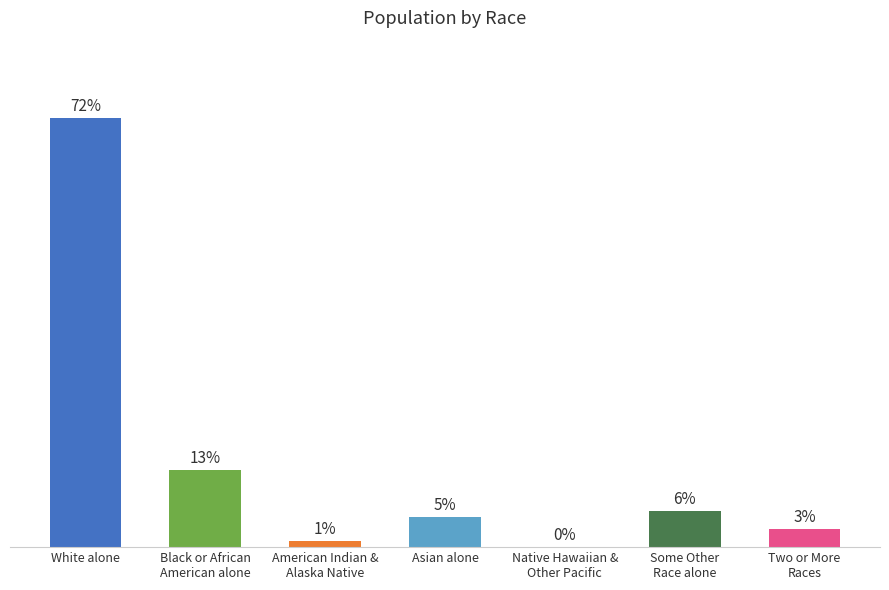

At which category does the chart reach its peak across all series?

White alone